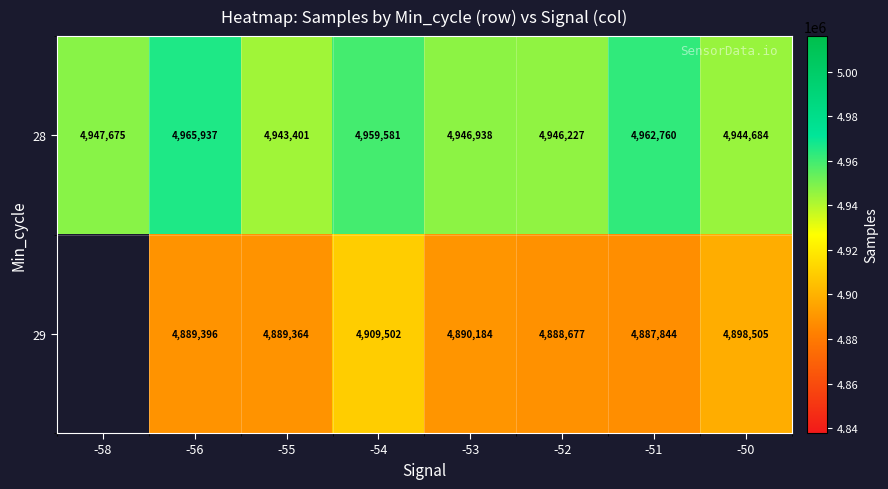

At which label is 28 closest to 4954669?

-54